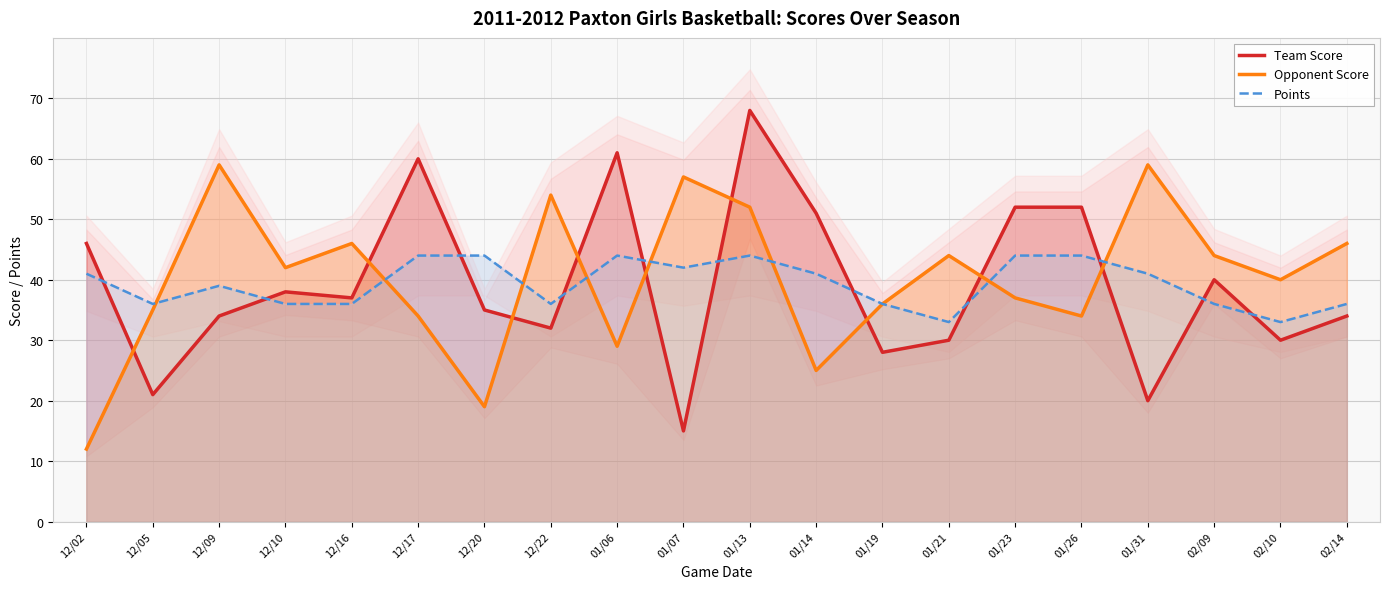

Which category has the highest value in the Team Score series?

01/13